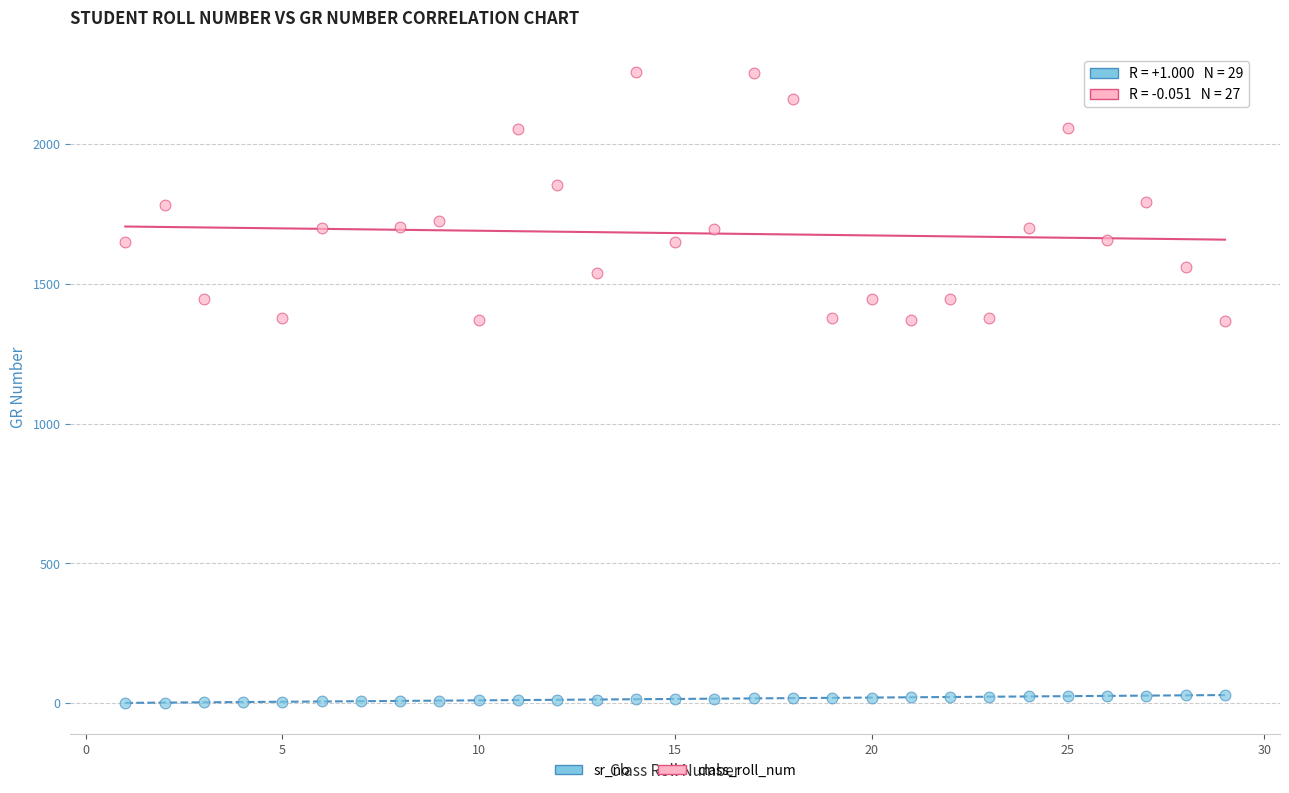

Which series contains the highest Y value?

class_roll_num